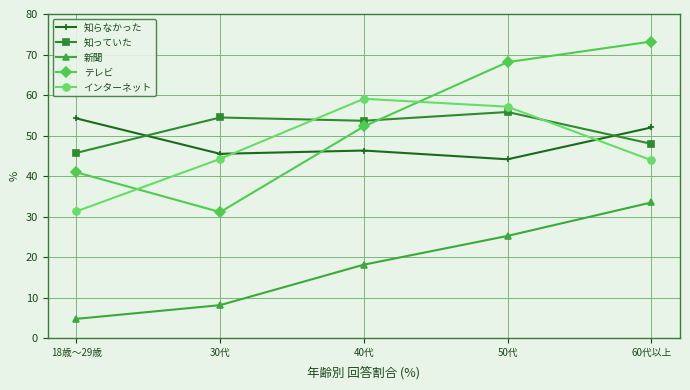

Which series changed the most between 30代 and 40代?

テレビ